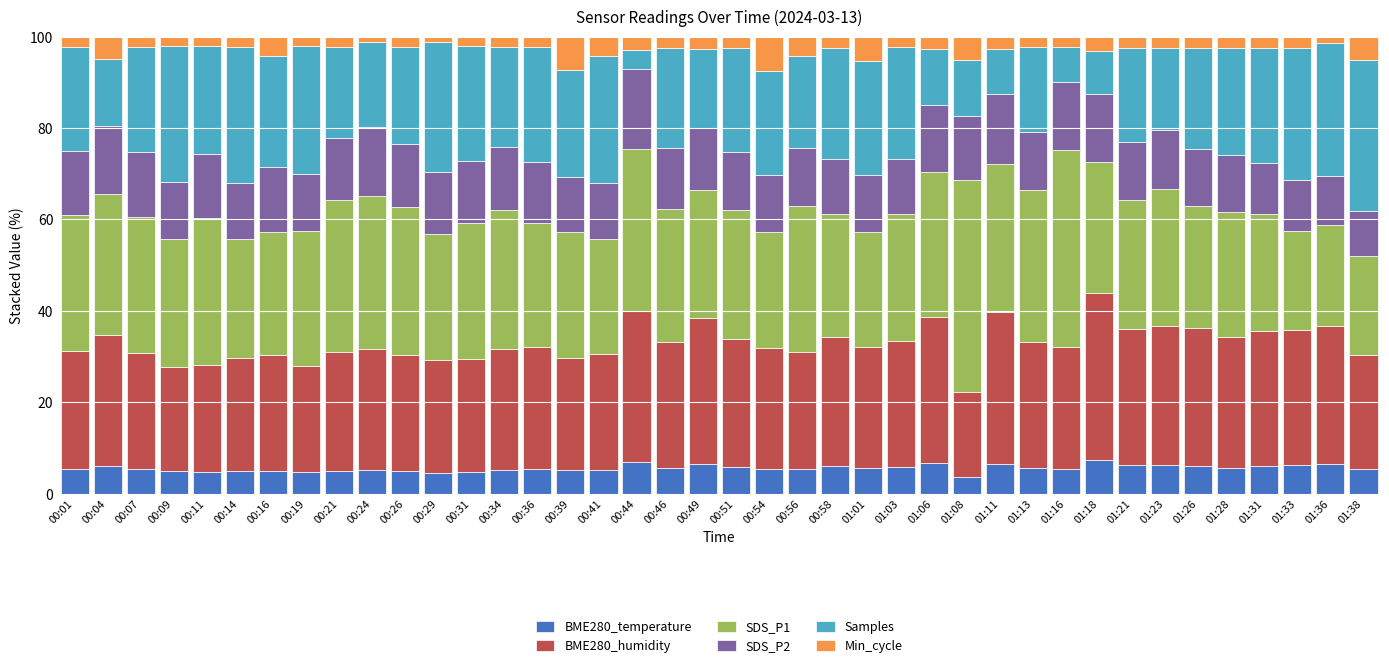

True or false: BME280_temperature has a value of 6.0 at 00:58.

True